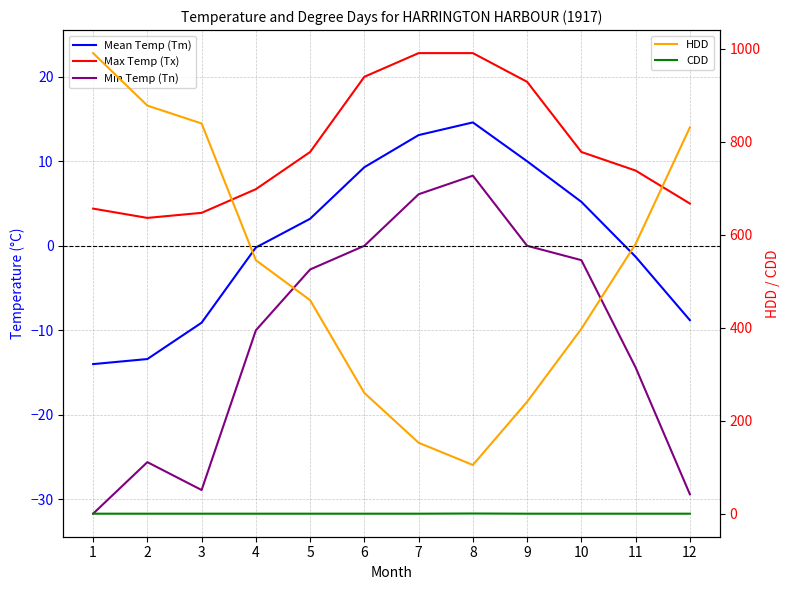

What are all the series names shown in the legend?

Mean Temp (Tm), Max Temp (Tx), Min Temp (Tn), HDD, CDD